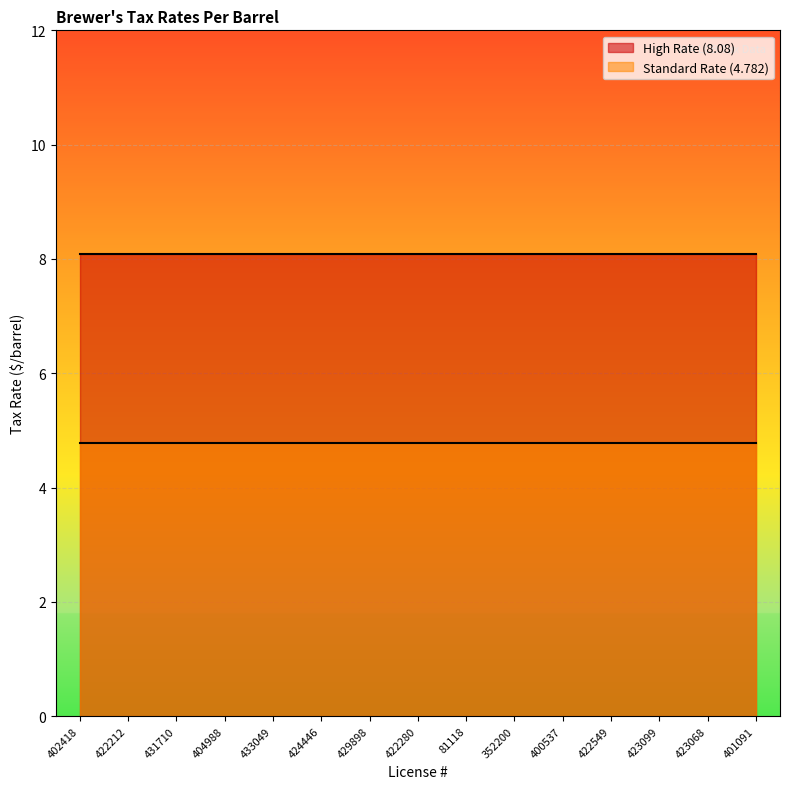

How many categories are shown in the chart?

15